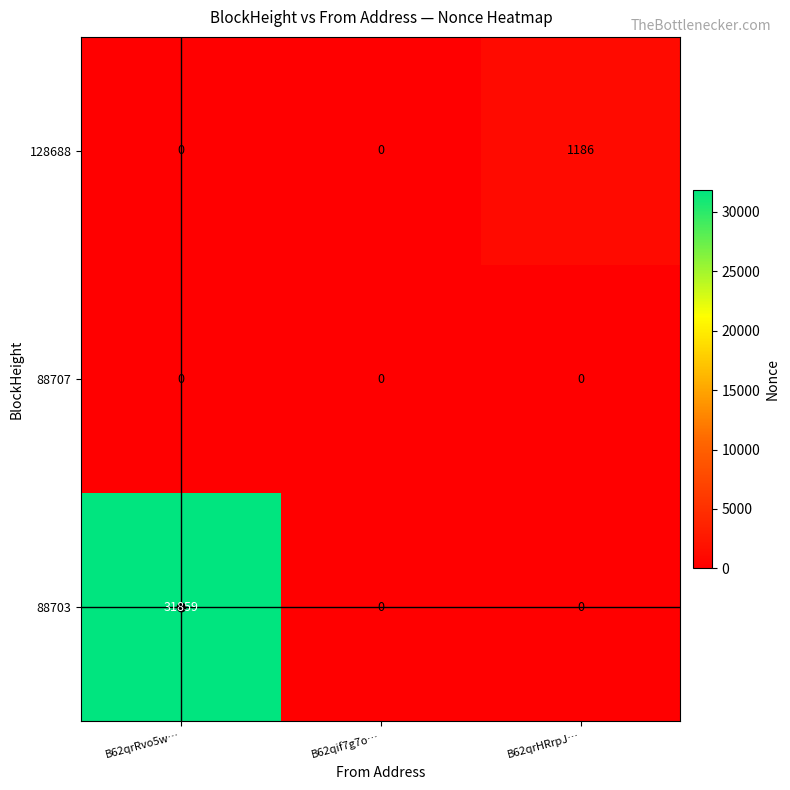

List the series in order of their peak value, highest first.

88703, 128688, 88707